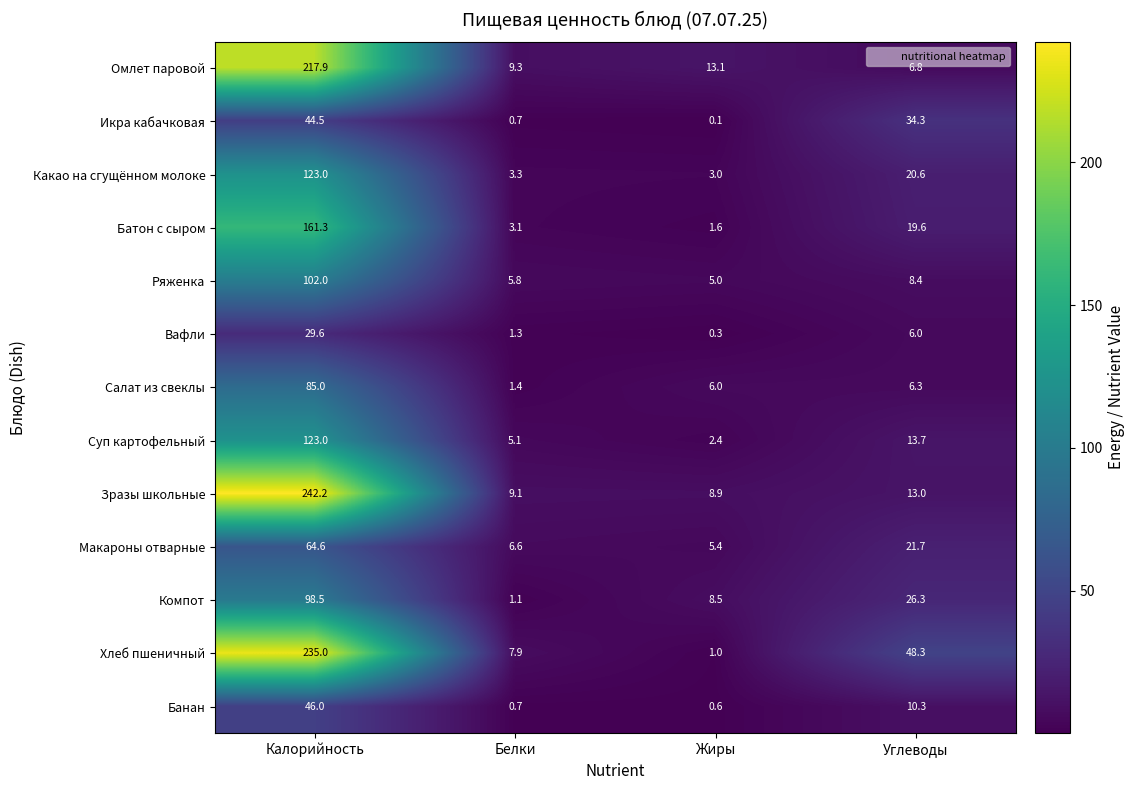

The value of Зразы школьные at Калорийность is 242.2. True or false?

True